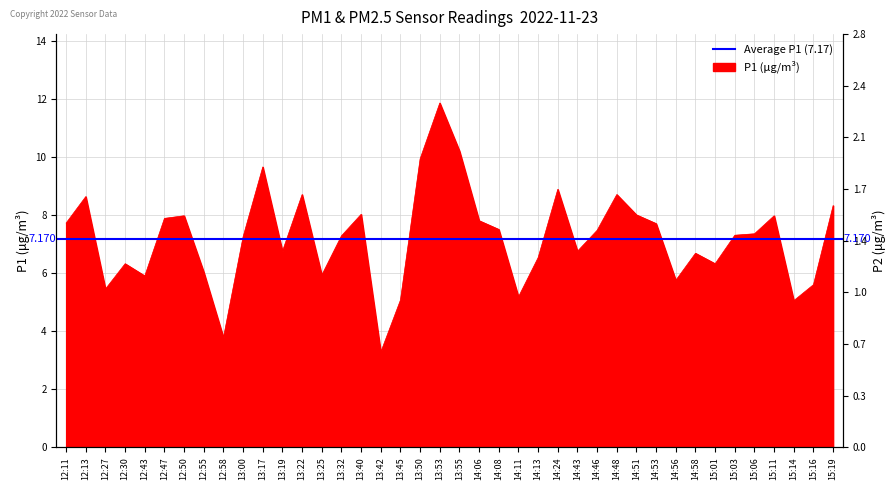

How many series are shown in this chart?

1